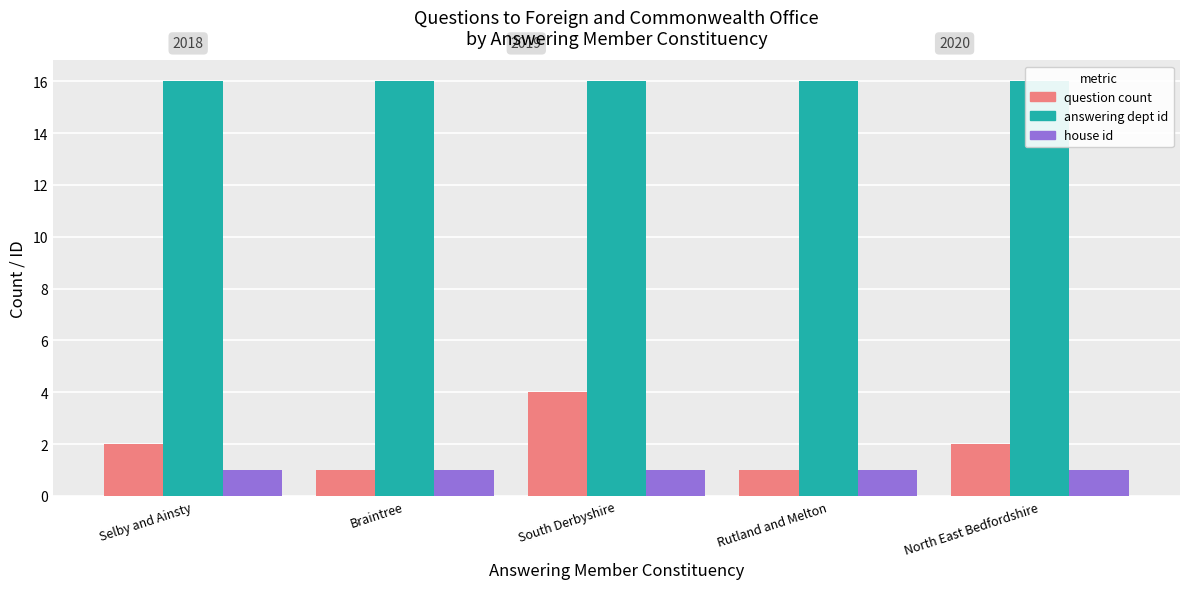

What is the sum of the answering dept id values at North East Bedfordshire and Rutland and Melton?

32